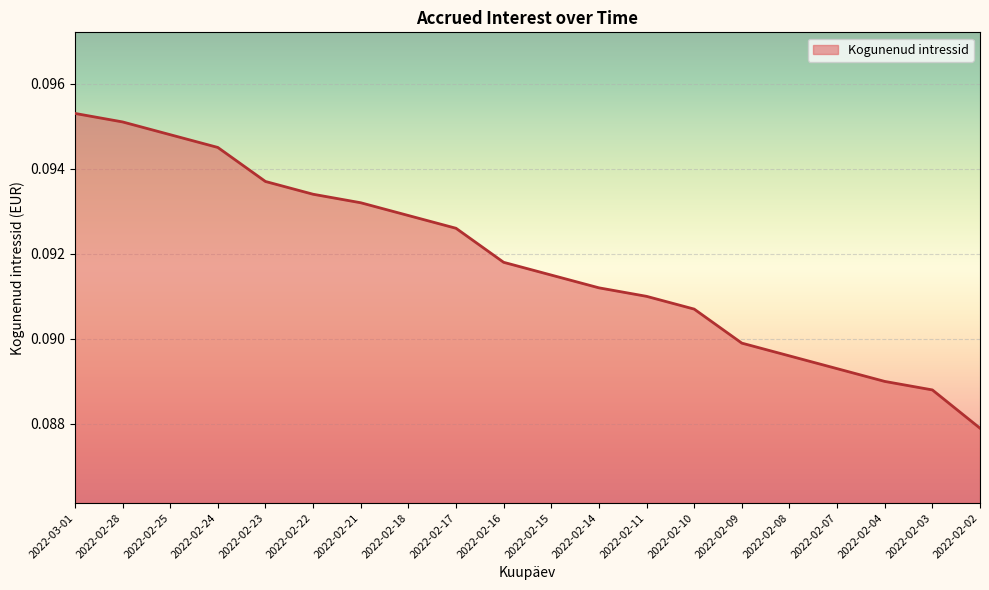

What is the sum of all values?

1.8